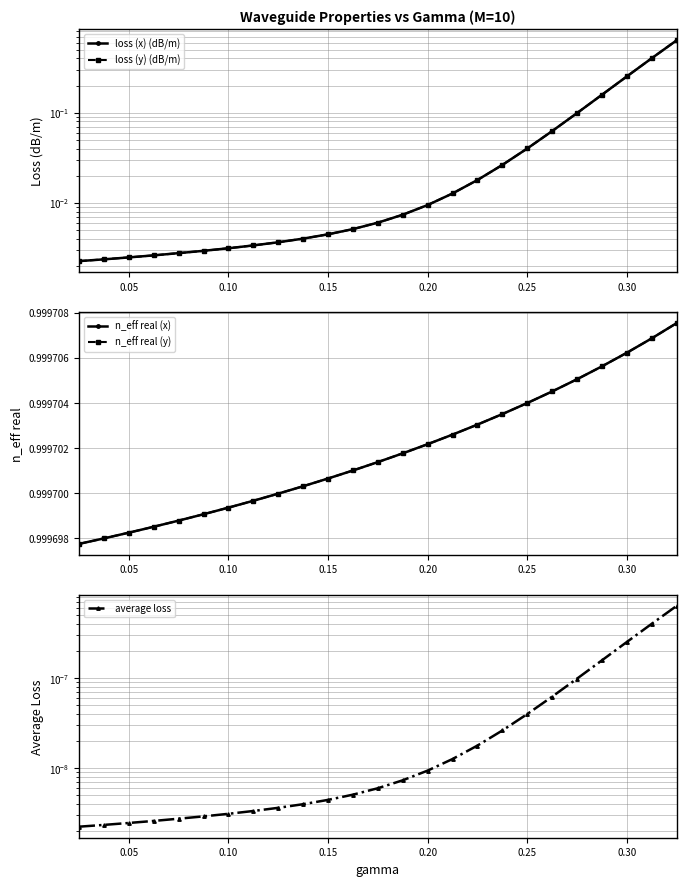

Reading left to right, what are all the values shown in this chart?

loss (x) (dB/m): 0.0	0.0	0.0	0.0	0.0	0.0	0.0	0.0	0.0	0.0	0.0	0.0	0.0	0.0	0.0	0.0	0.0	0.0	0.0	0.1	0.1	0.2	0.3	0.4	0.6
loss (y) (dB/m): 0.0	0.0	0.0	0.0	0.0	0.0	0.0	0.0	0.0	0.0	0.0	0.0	0.0	0.0	0.0	0.0	0.0	0.0	0.0	0.1	0.1	0.2	0.3	0.4	0.6
n_eff real (x): 1.0	1.0	1.0	1.0	1.0	1.0	1.0	1.0	1.0	1.0	1.0	1.0	1.0	1.0	1.0	1.0	1.0	1.0	1.0	1.0	1.0	1.0	1.0	1.0	1.0
n_eff real (y): 1.0	1.0	1.0	1.0	1.0	1.0	1.0	1.0	1.0	1.0	1.0	1.0	1.0	1.0	1.0	1.0	1.0	1.0	1.0	1.0	1.0	1.0	1.0	1.0	1.0
average loss: 0.0	0.0	0.0	0.0	0.0	0.0	0.0	0.0	0.0	0.0	0.0	0.0	0.0	0.0	0.0	0.0	0.0	0.0	0.0	0.0	0.0	0.0	0.0	0.0	0.0